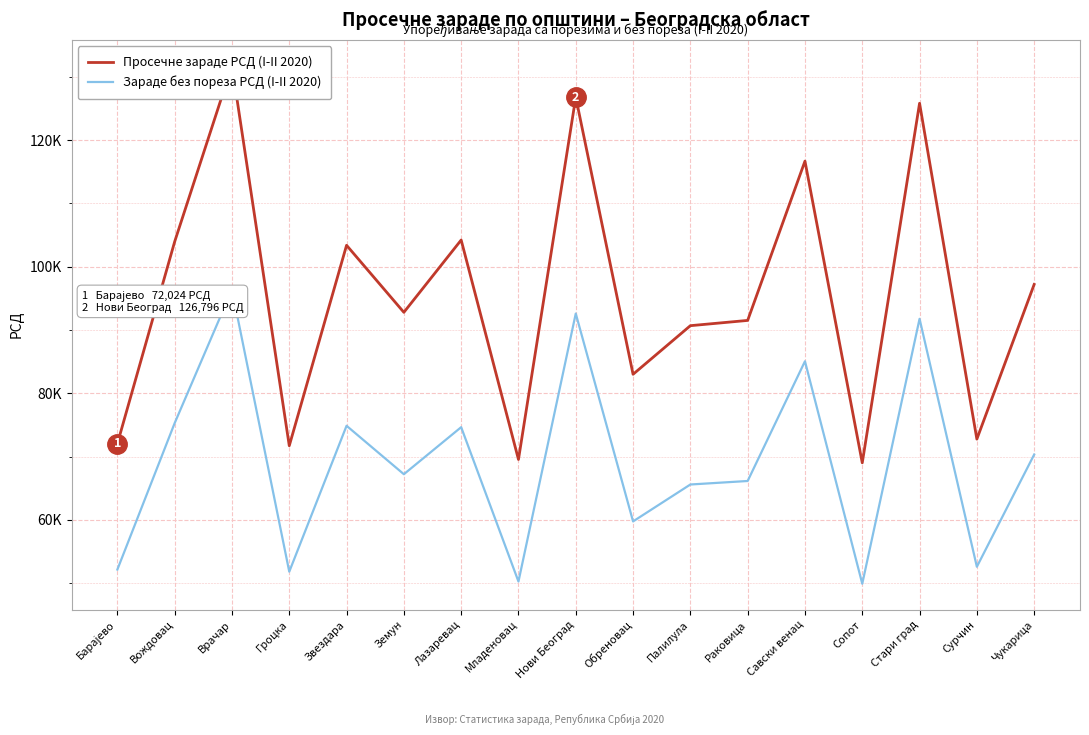

Where does the Просечне зараде РСД (I-II 2020) series first go above 92794?

Вождовац